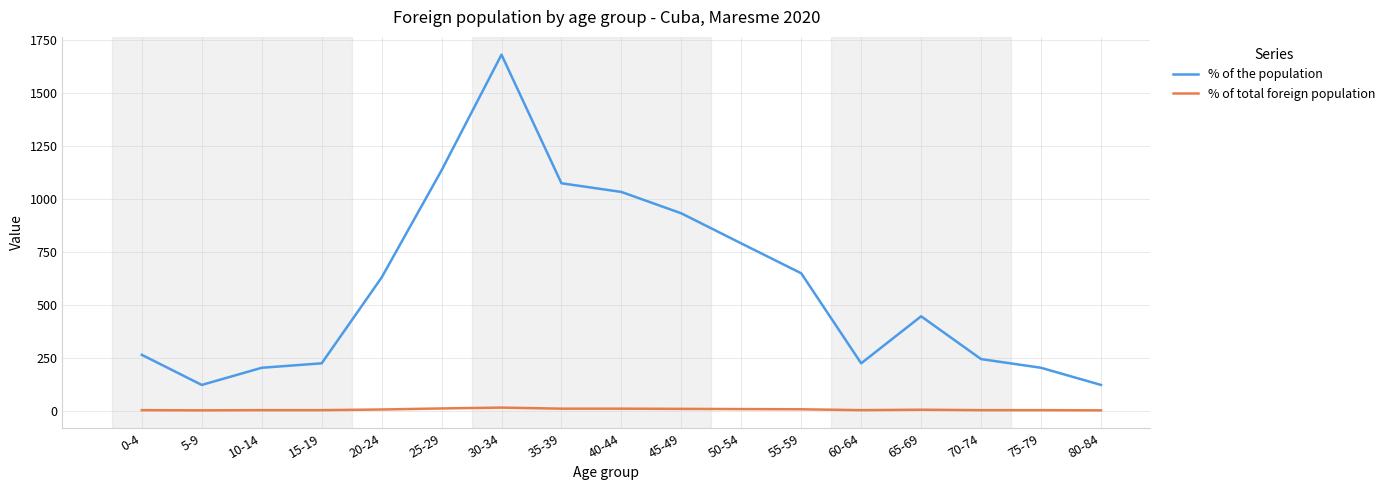

At how many categories does at least one series exceed 342?

9